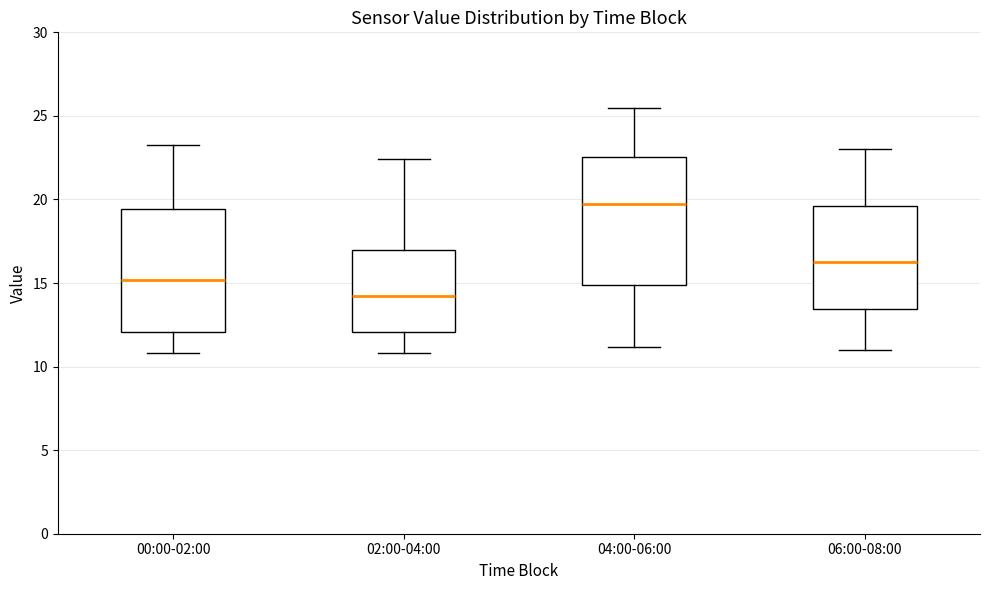

Reading left to right, transcribe this box plot: for each box, give where its median line is, the range the box spans, and where its two whiskers end, as read against the y-axis. The values are not printed on the chart, so give them approximately, as read against the axis.

00:00-02:00: median 15.0, box 12.0 to 19.5, whiskers 11.0 to 23.0
02:00-04:00: median 14.0, box 12.0 to 17.0, whiskers 11.0 to 22.5
04:00-06:00: median 19.5, box 15.0 to 22.5, whiskers 11.0 to 25.5
06:00-08:00: median 16.5, box 13.5 to 19.5, whiskers 11.0 to 23.0